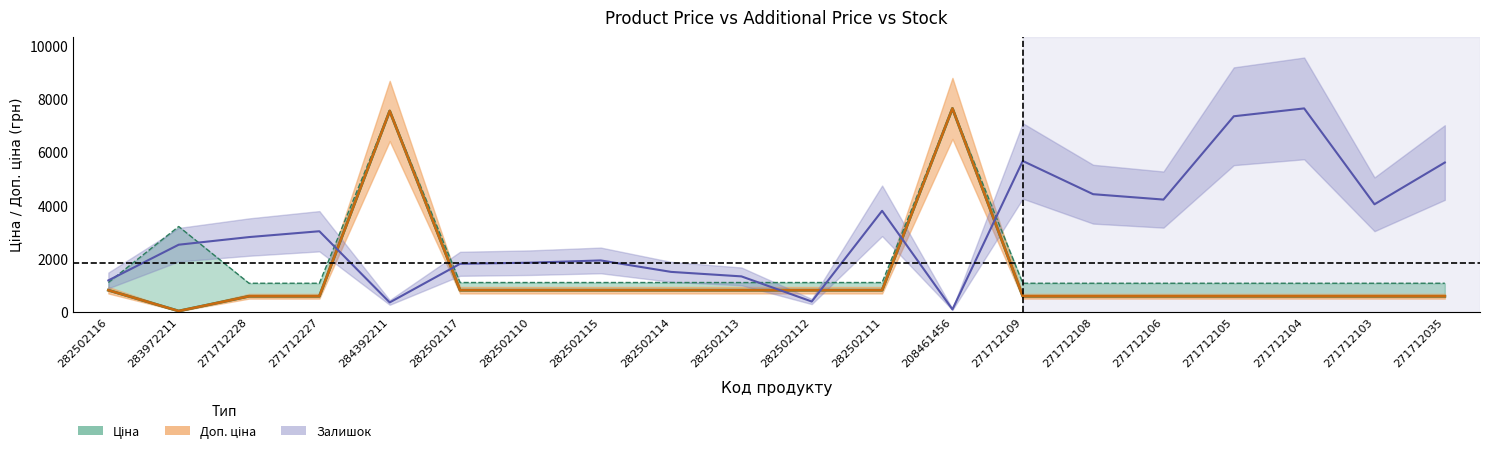

True or false: the data shows 1183.7 at 282502115.

False